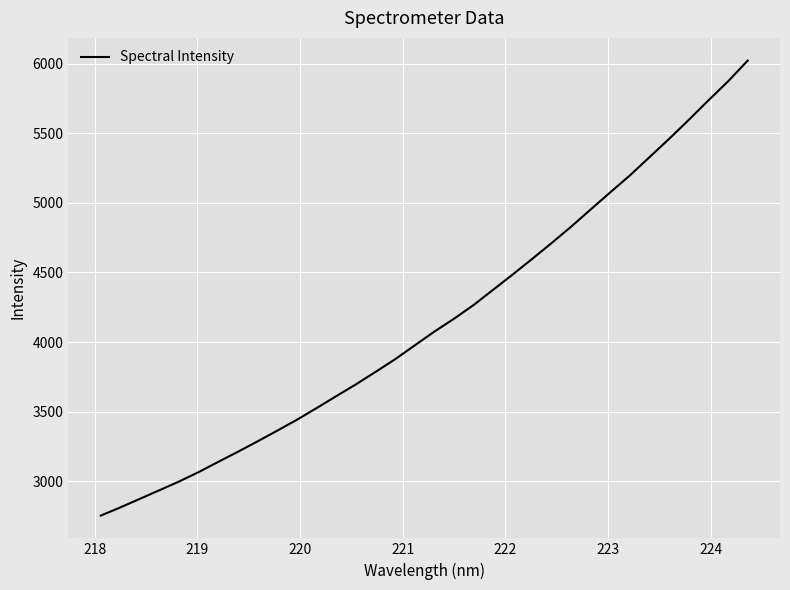

What is the difference between the maximum and minimum values?

3270.4